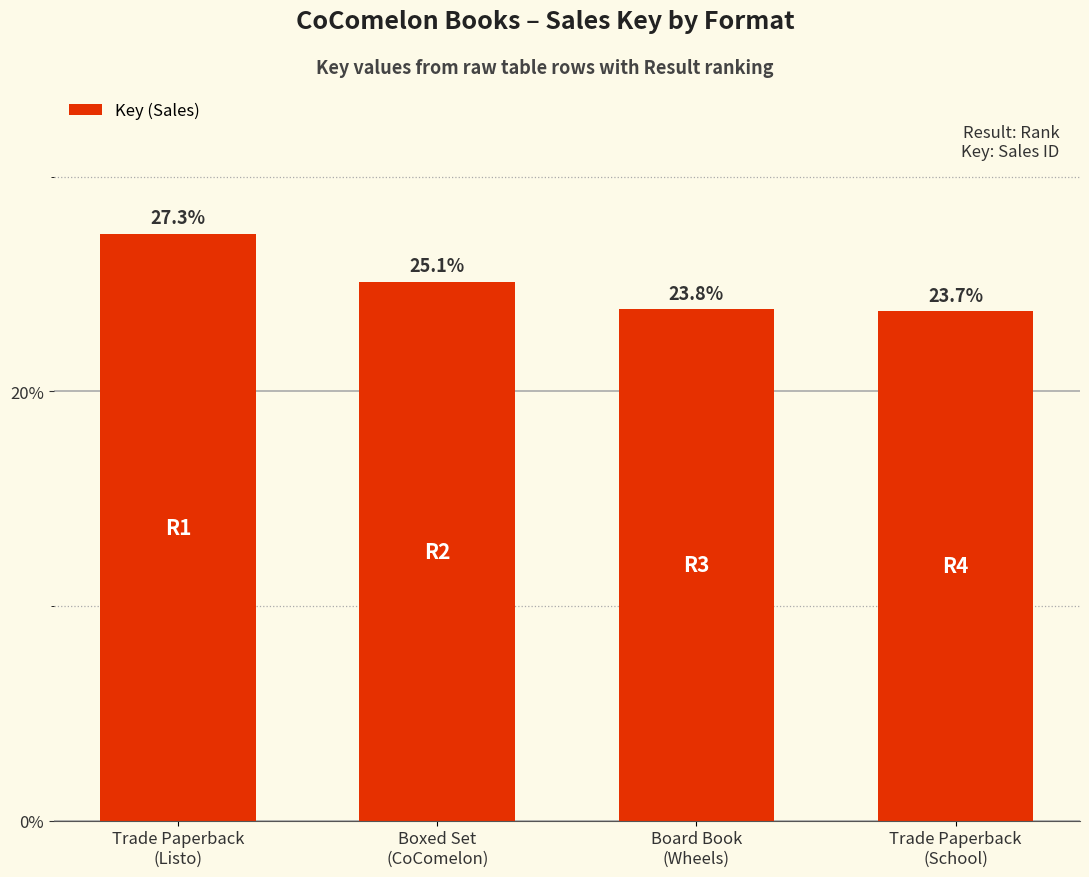

List the labels in order of value, smallest first.

Trade Paperback
(School), Board Book
(Wheels), Boxed Set
(CoComelon), Trade Paperback
(Listo)